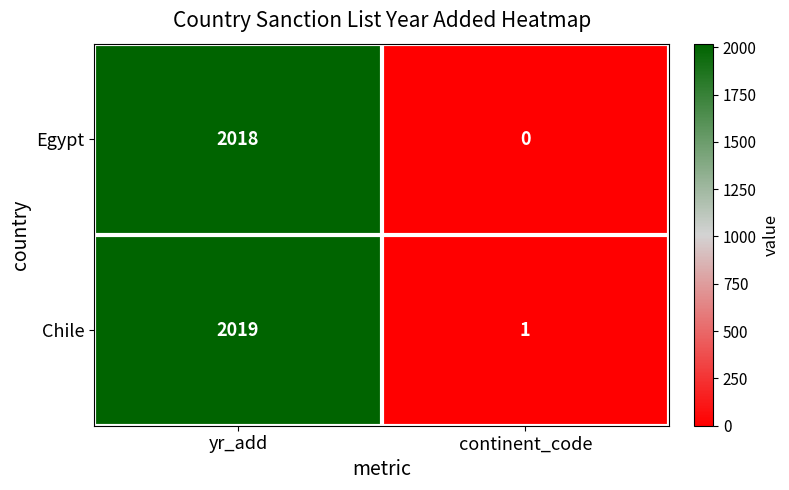

Which label corresponds to the largest value in the chart?

yr_add